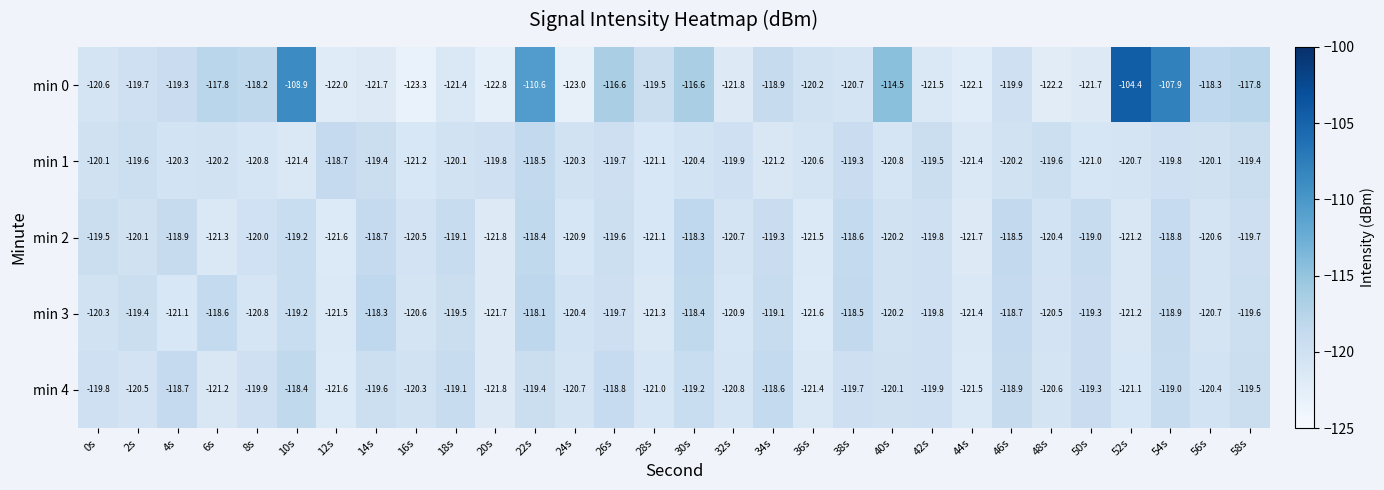

What is the sum of the min 1 values at 44s and 48s?

-241.0